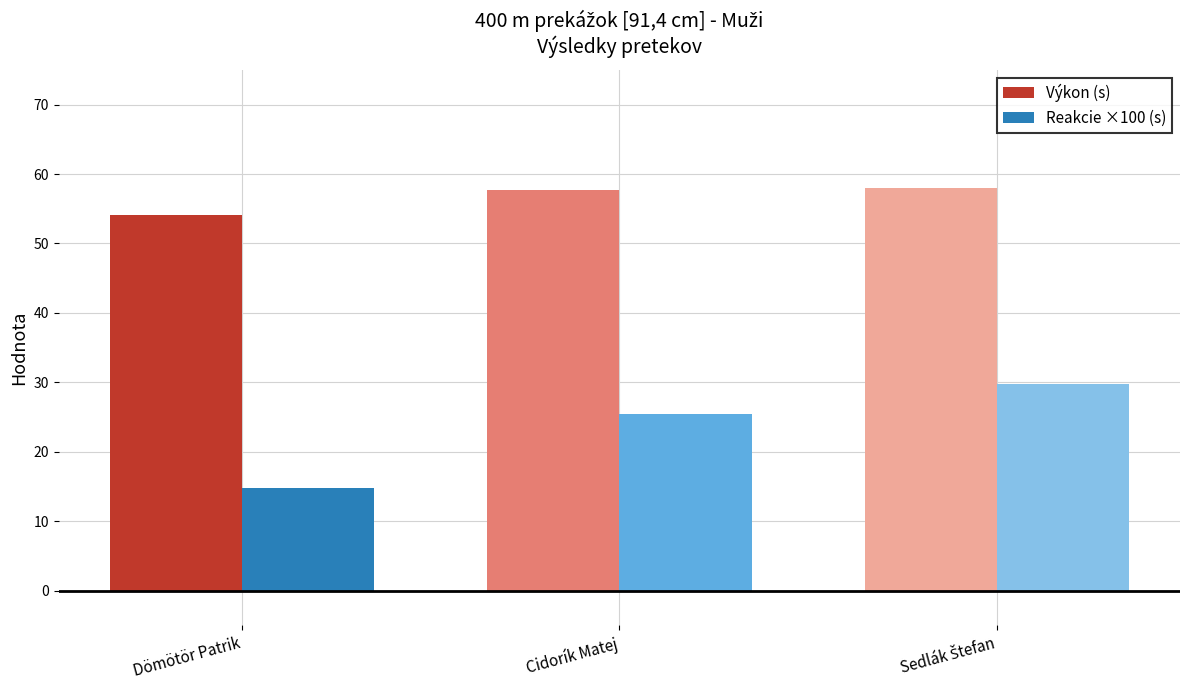

At which label does Reakcie ×100 (s) first exceed 25?

Cidorík Matej